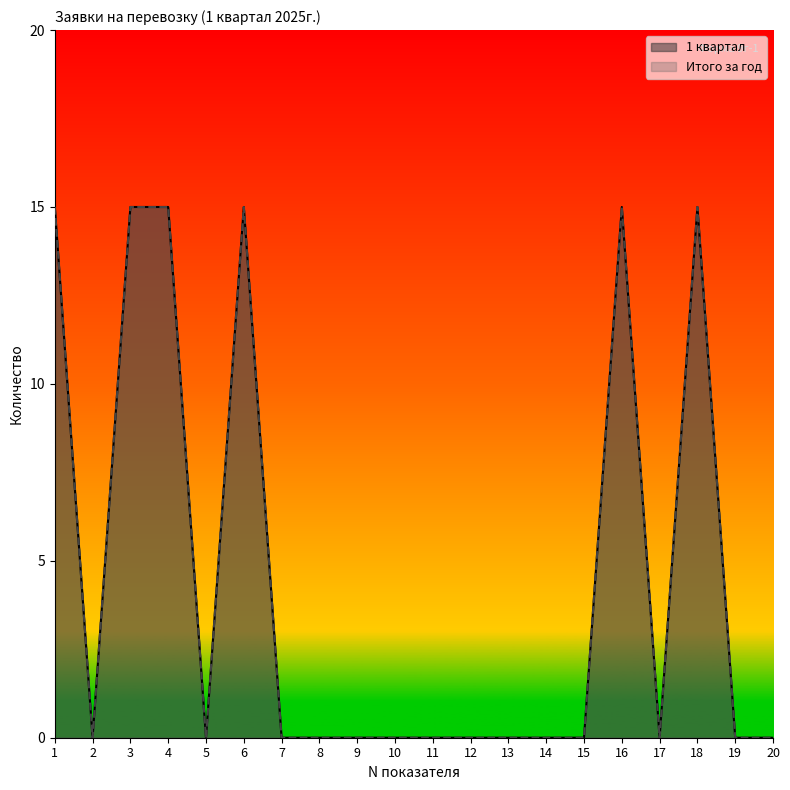

At which category does 1 квартал reach its first local valley?

2